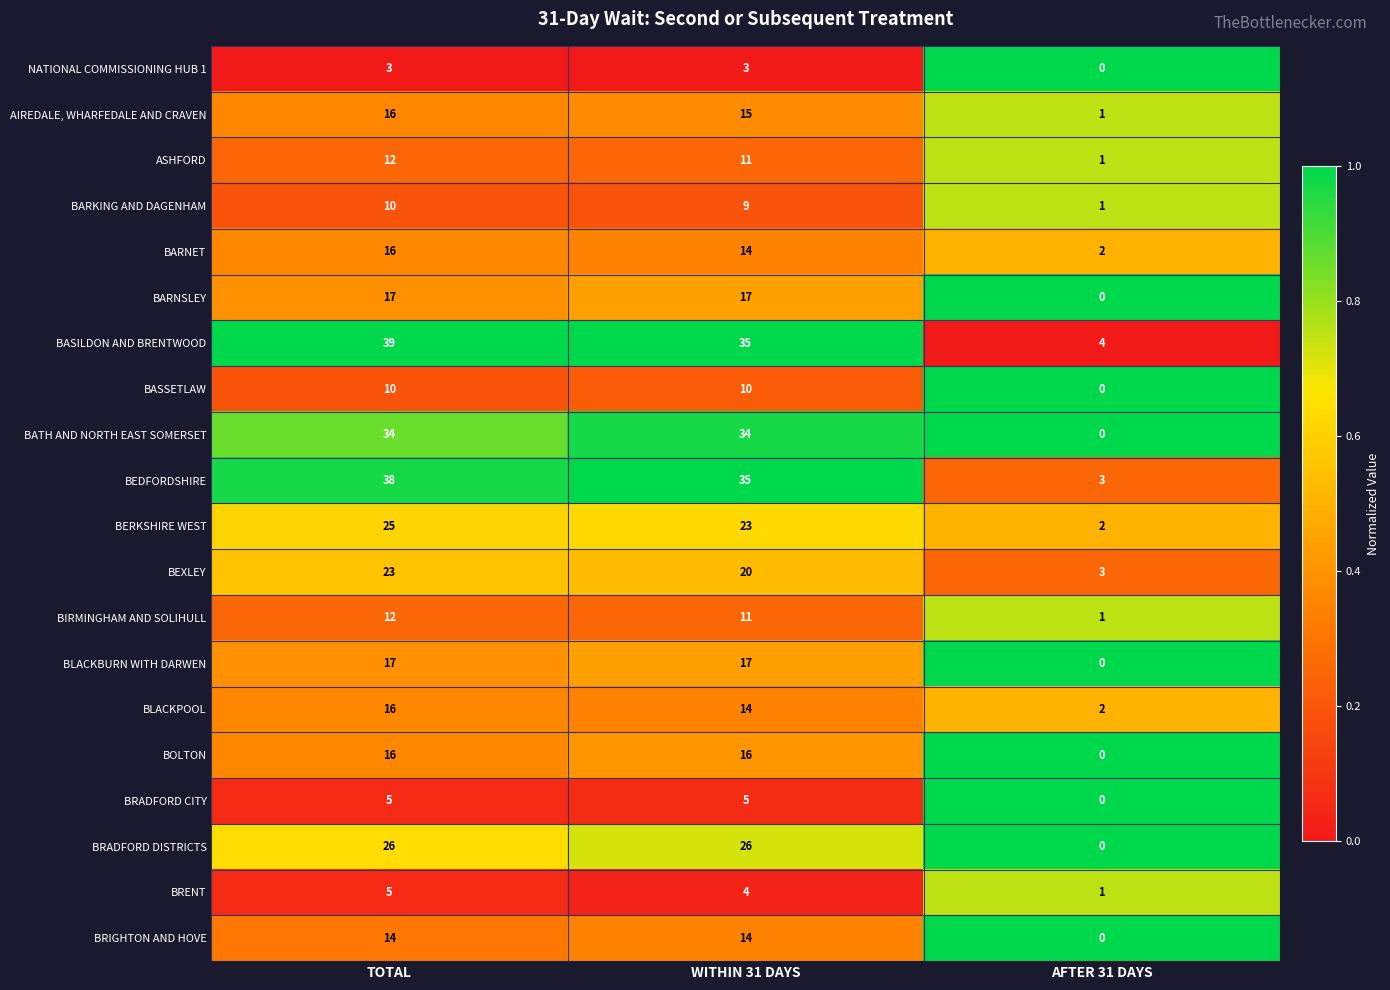

What is the sum of the BARNET values at TOTAL and WITHIN 31 DAYS?

30